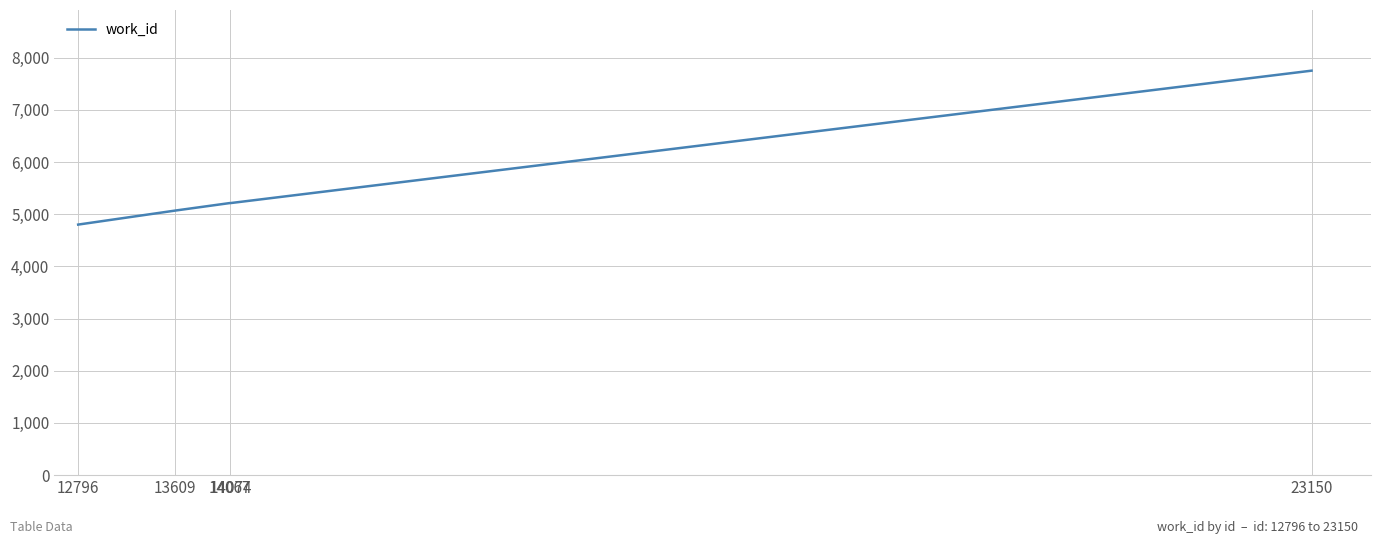

Which label corresponds to the largest value in the chart?

23150